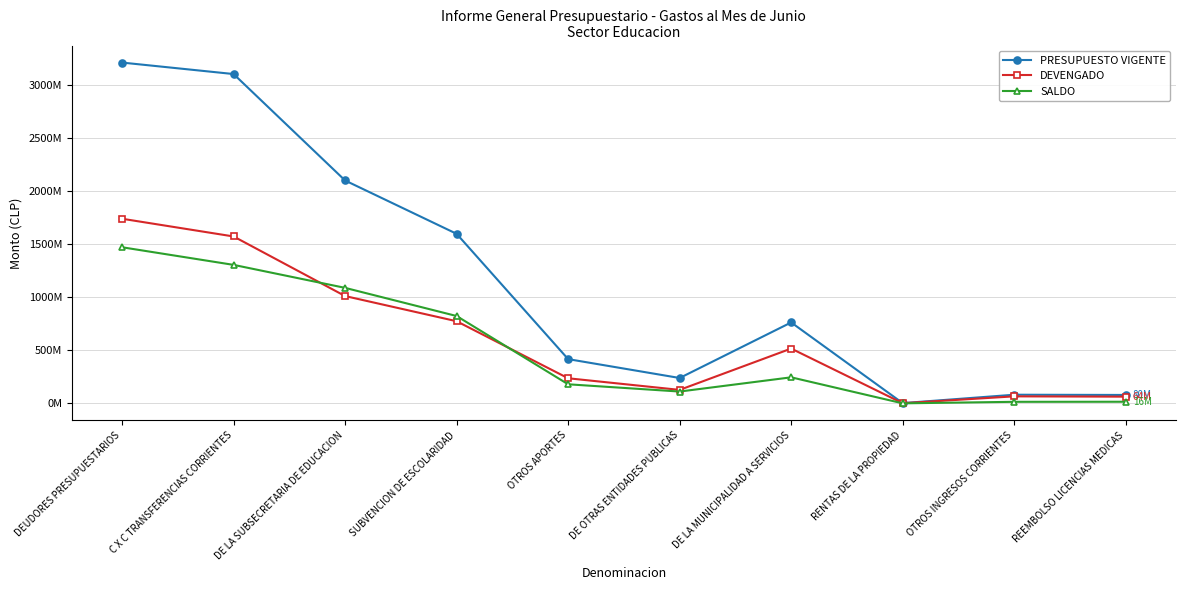

At which category does SALDO reach its first local valley?

DE OTRAS ENTIDADES PUBLICAS